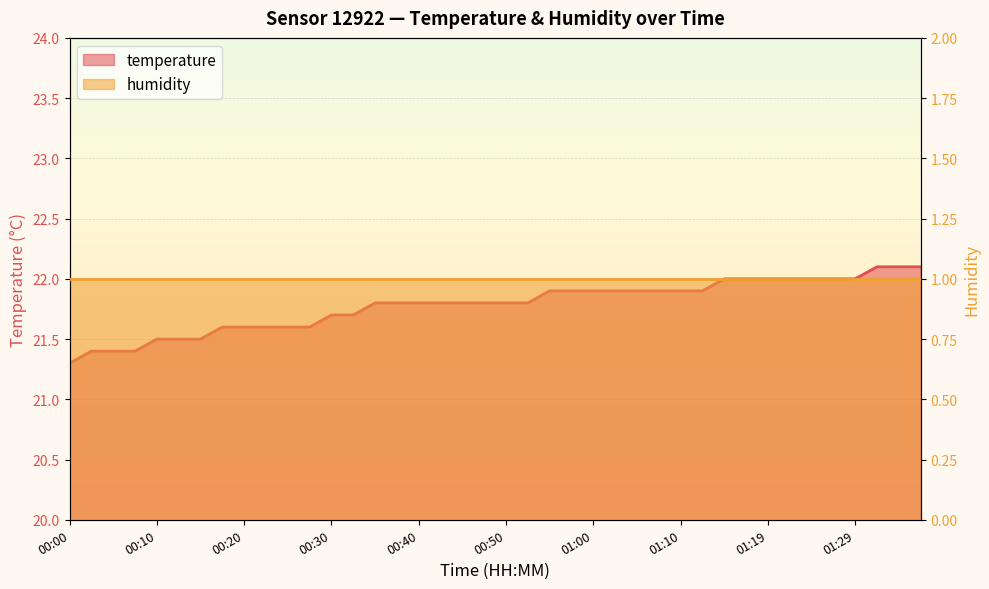

What is the ratio of the value at 00:37 to the value at 00:02?

1.0